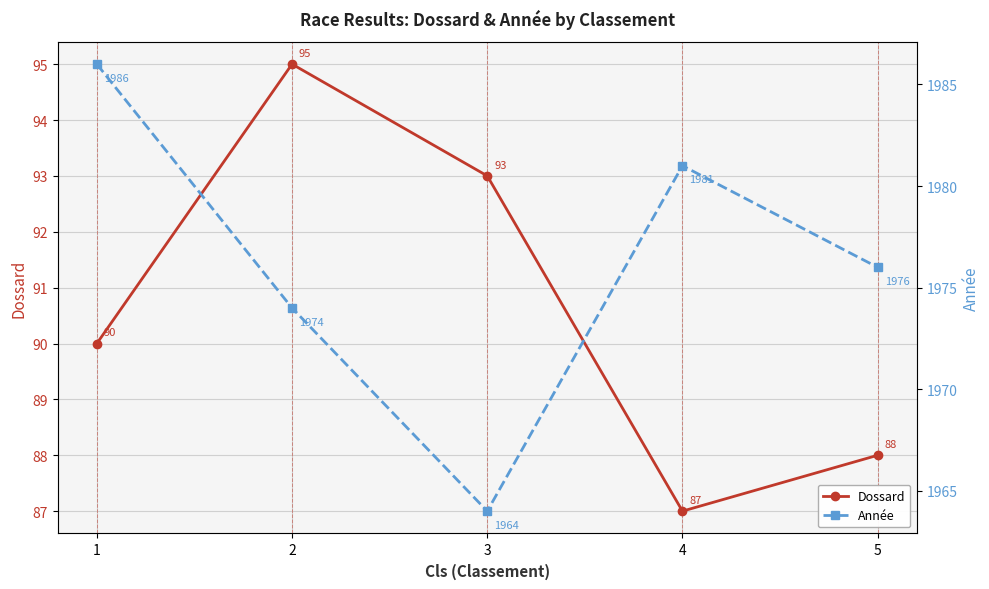

Which series has the largest total across all categories?

Année